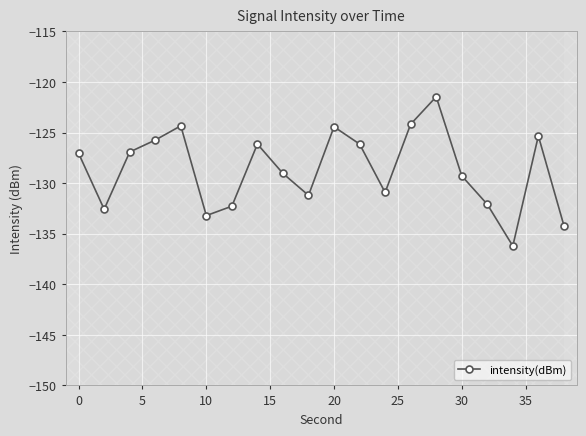

Does the chart have visible grid lines?

Yes